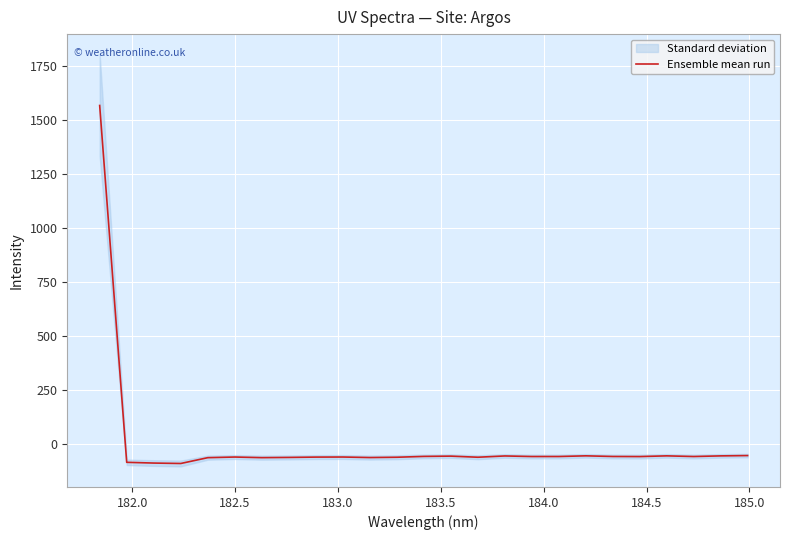

How many points are lower than both their immediate neighbors (excluding endpoints)?

7